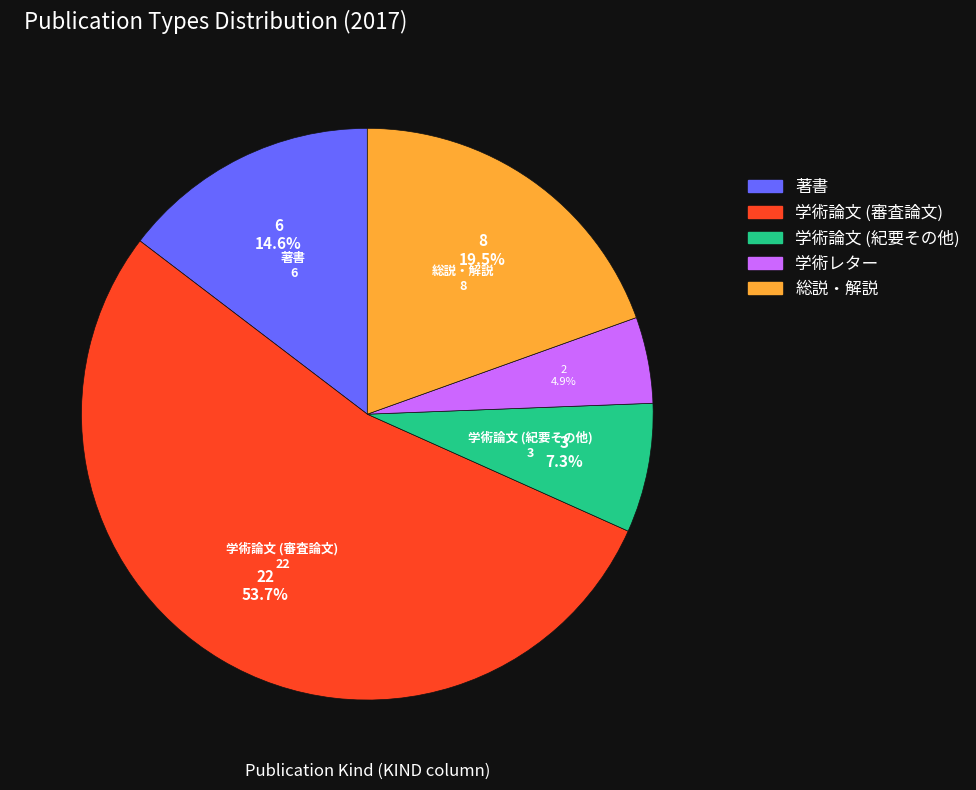

Is it true that 総説・解説 is 34% of the pie?

False